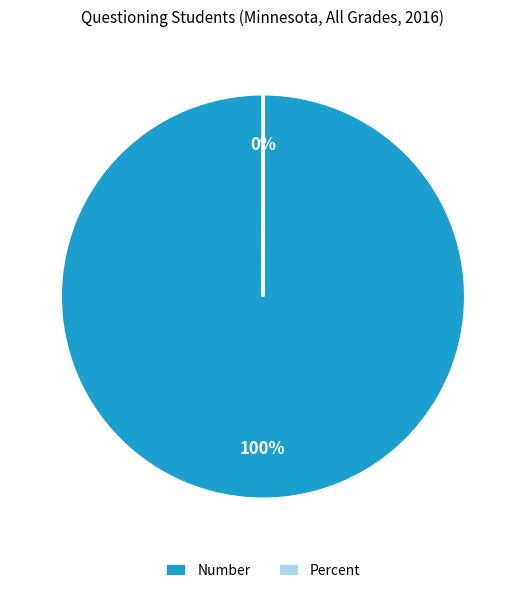

Which slice is the largest?

Number